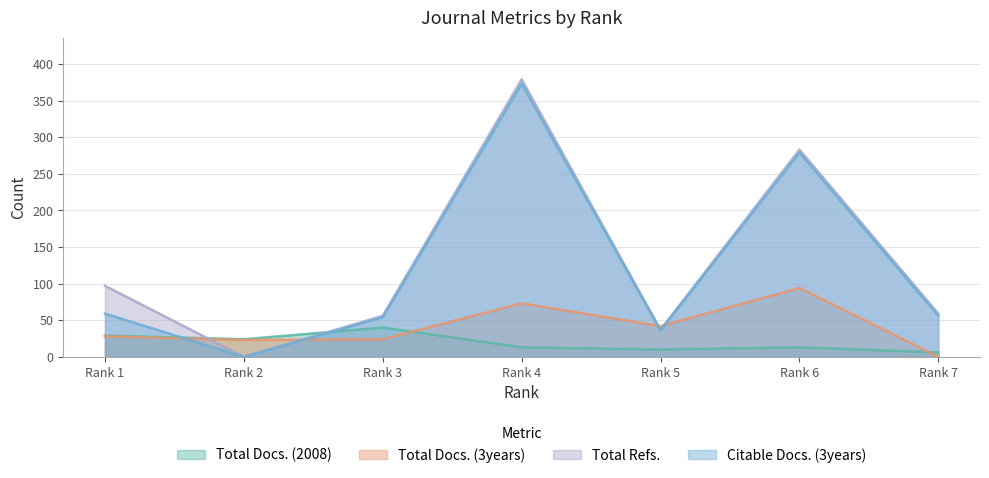

Is it true that Total Docs. (3years) equals 15 at Rank 1?

False